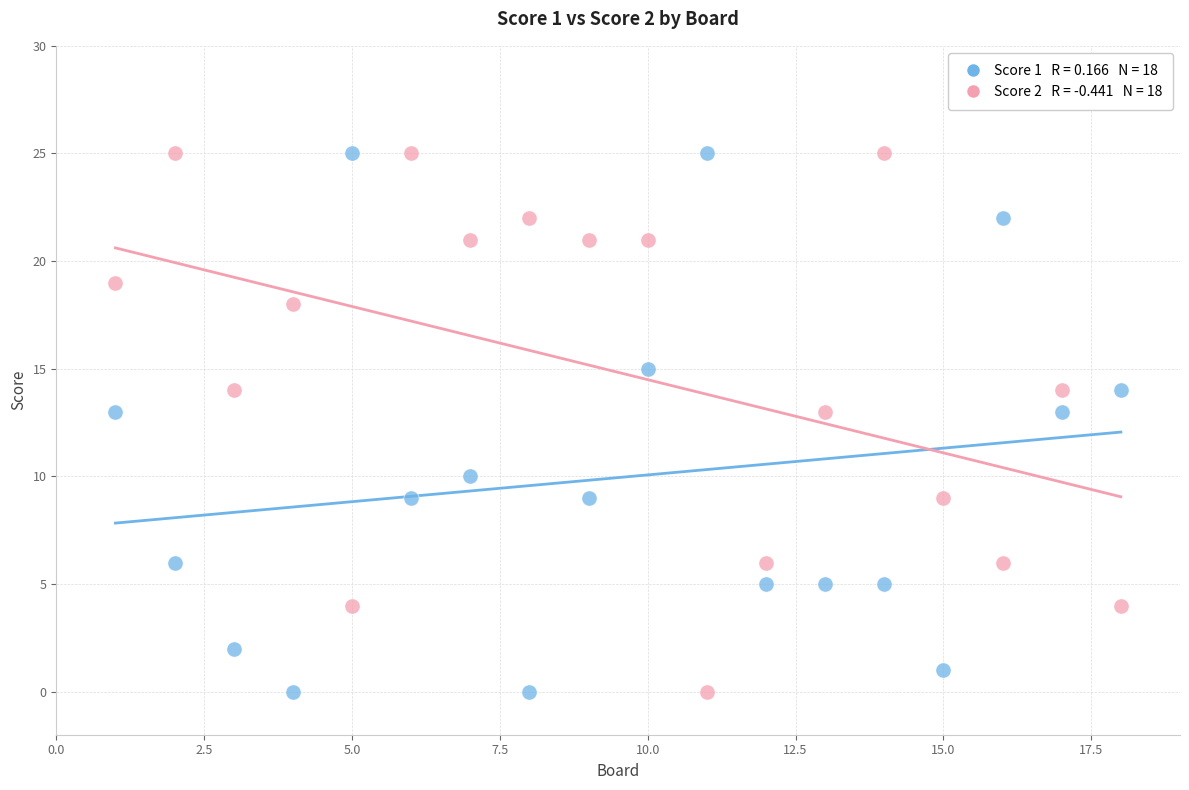

Across all data points, what is the range of X values (max minus min)?

17